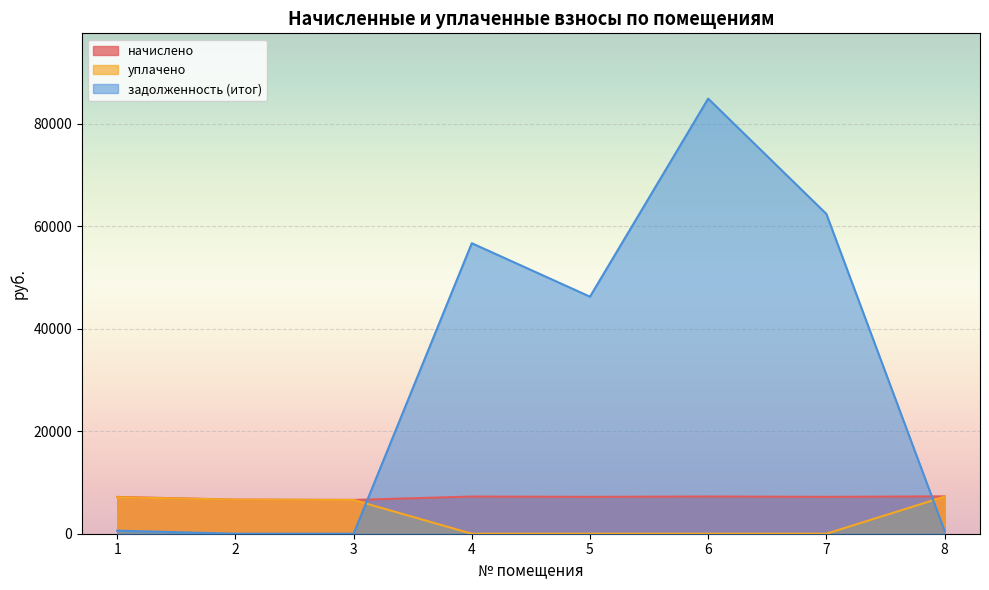

The начислено series shows 7188.8 at 7. True or false?

True